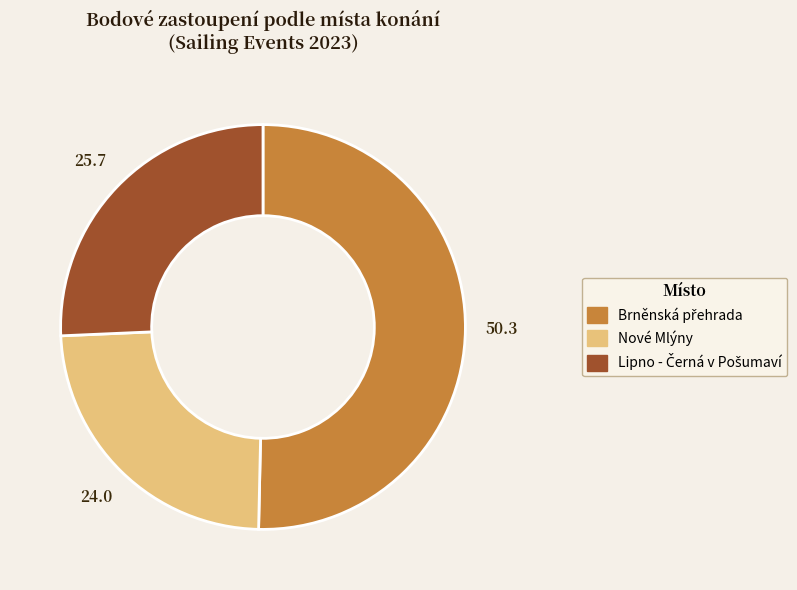

Is there any slice that represents more than half of the pie?

Yes